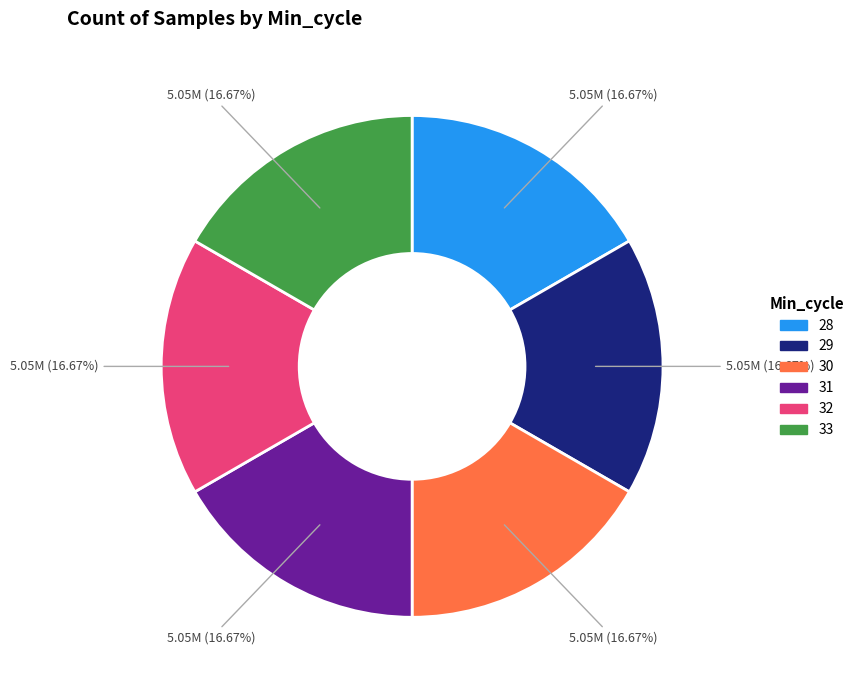

To the nearest percent, what portion does 31 represent?

17%